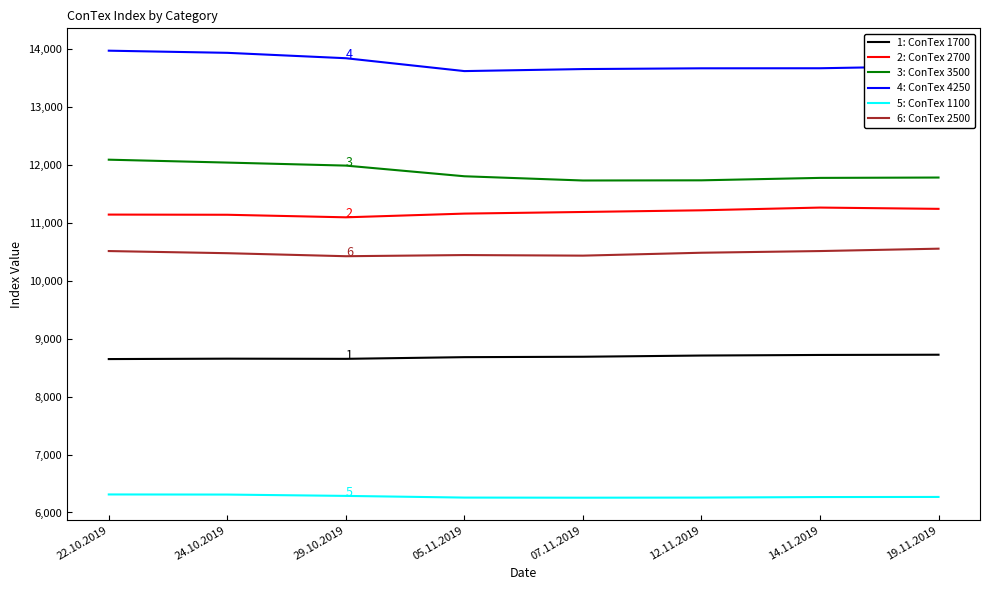

What is the total value across all series at 07.11.2019?

61928